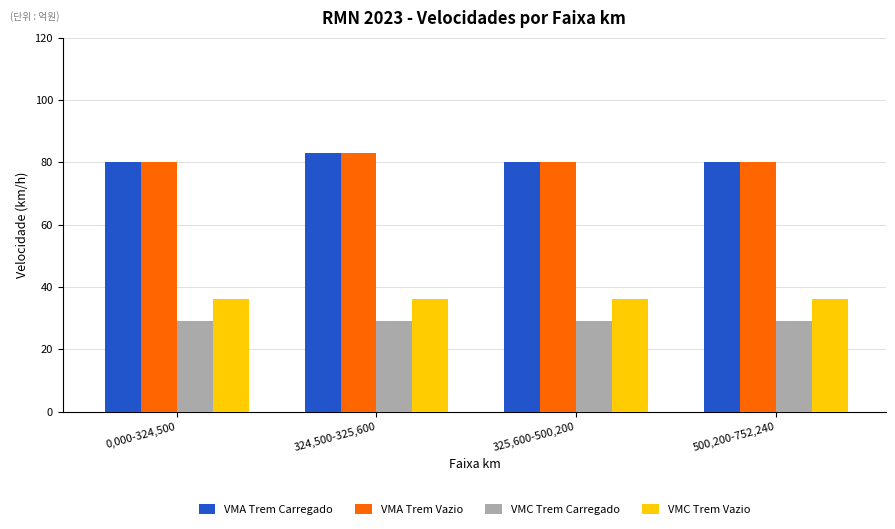

What is the minimum value shown in the chart?

29